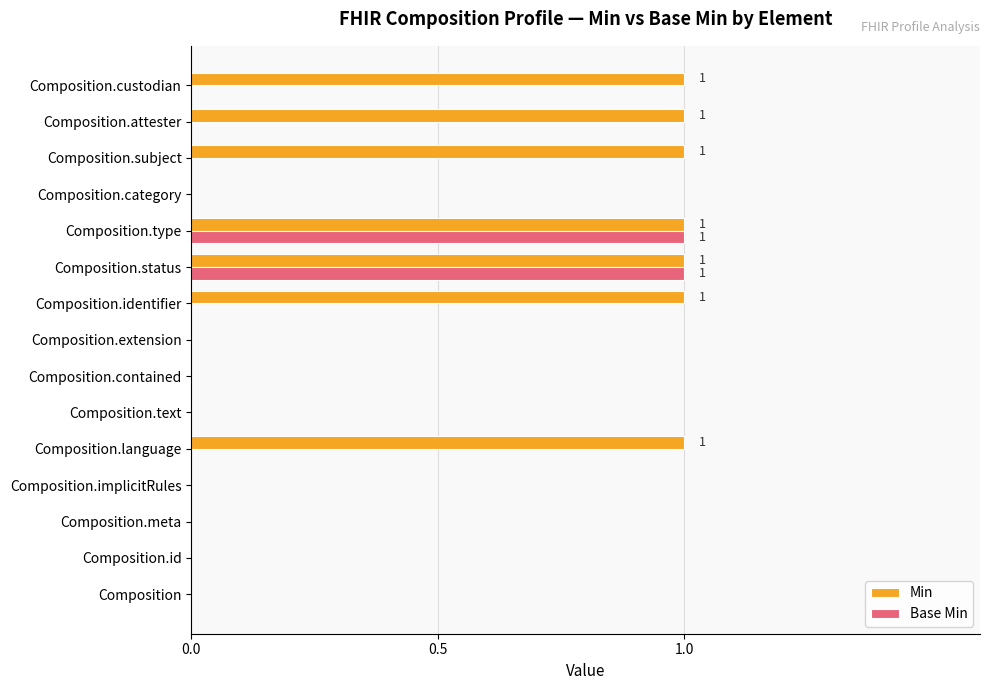

Between Composition.implicitRules and Composition.custodian, which series saw the biggest shift?

Min